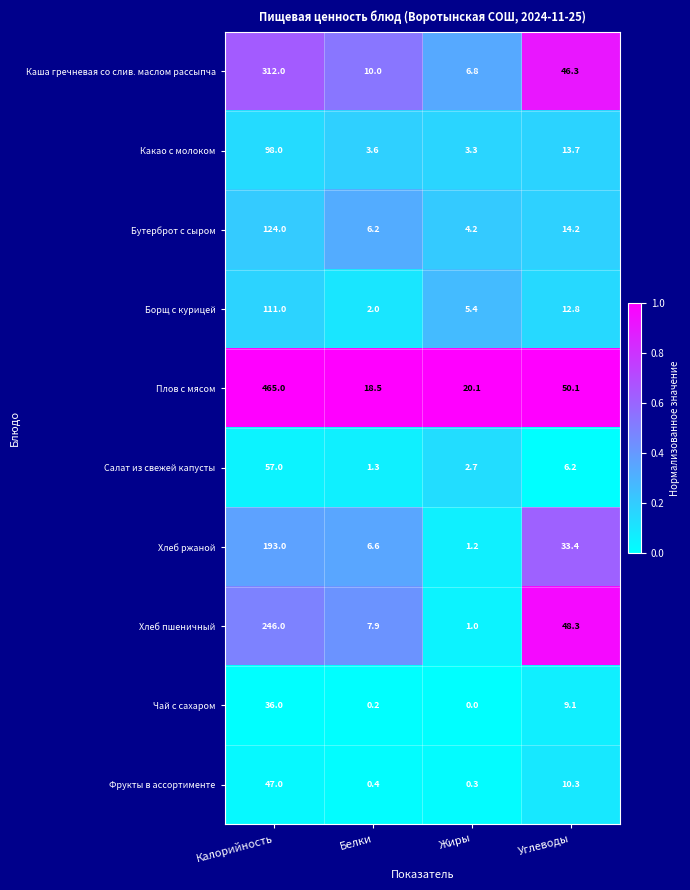

What is the sum of the Какао с молоком values at Углеводы and Белки?

17.3